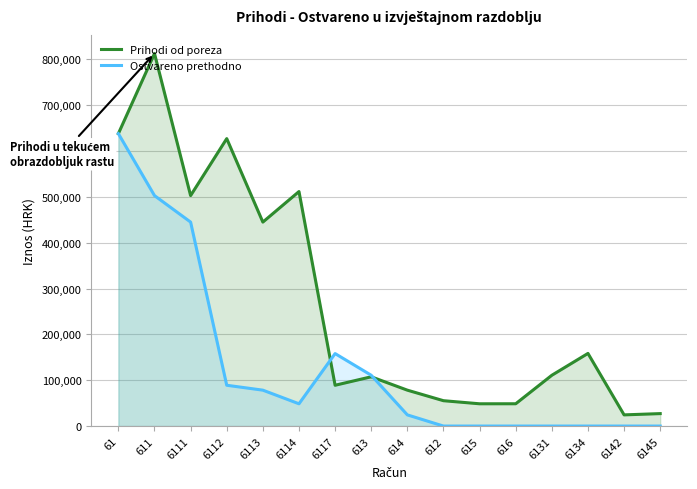

What is the label of the 11th point from the left?

615